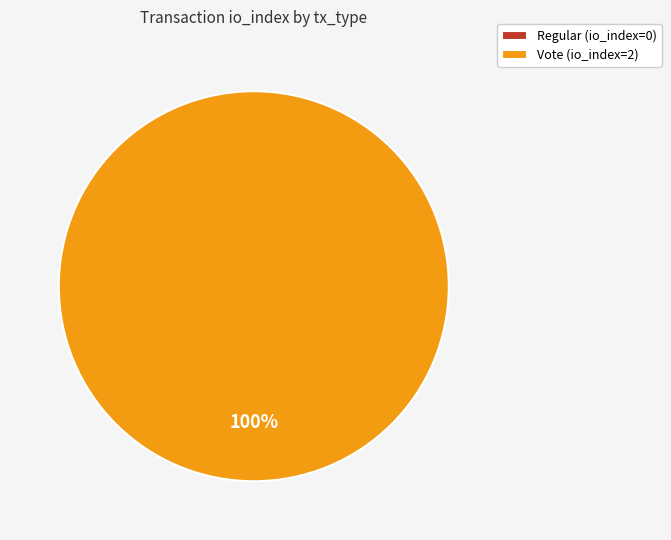

To the nearest percent, what portion does Vote represent?

100%